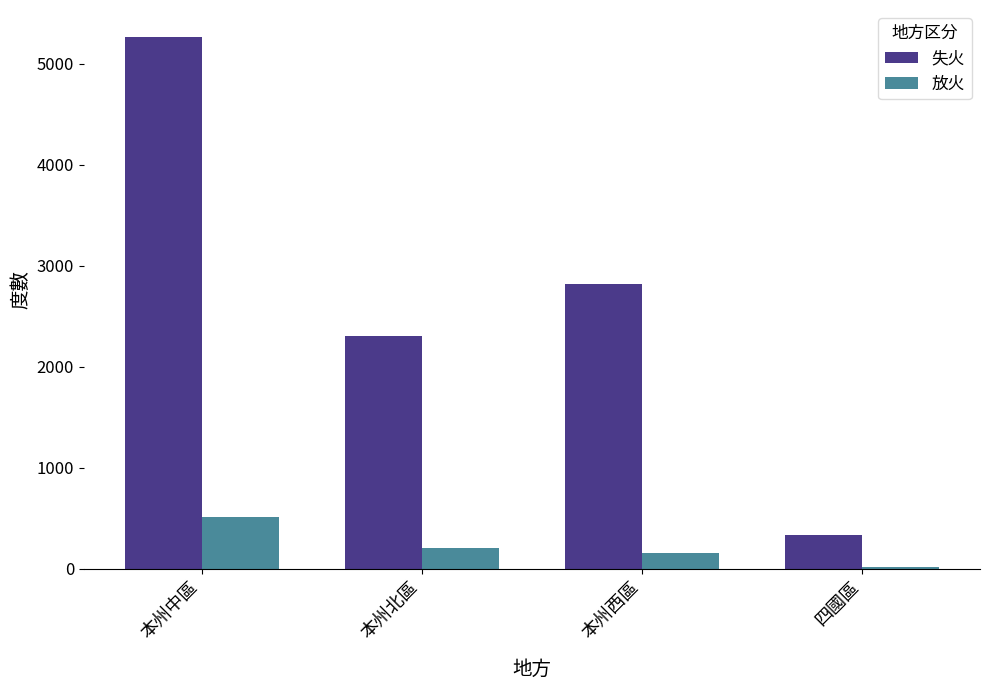

What is the difference between the second highest and minimum values in the 失火 series?

2486